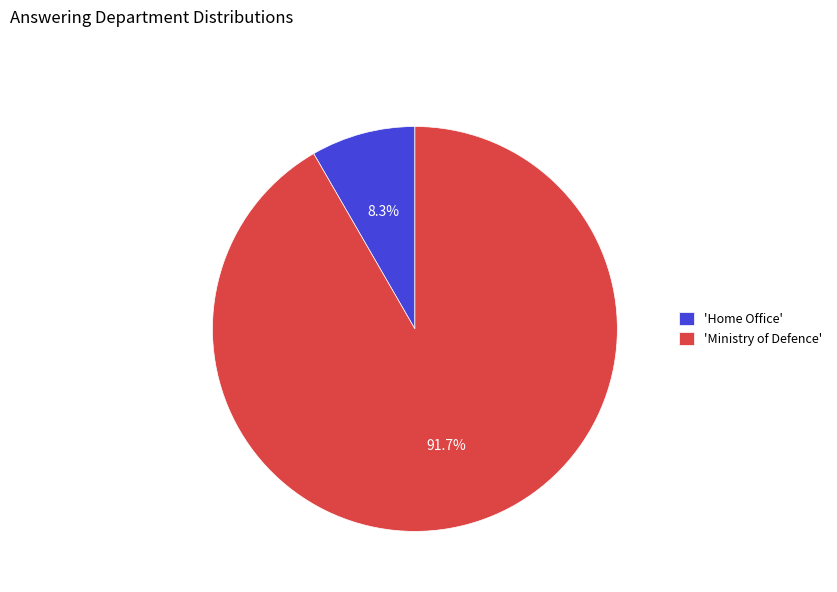

What percentage do 'Home Office' and 'Ministry of Defence' together represent?

100.0%